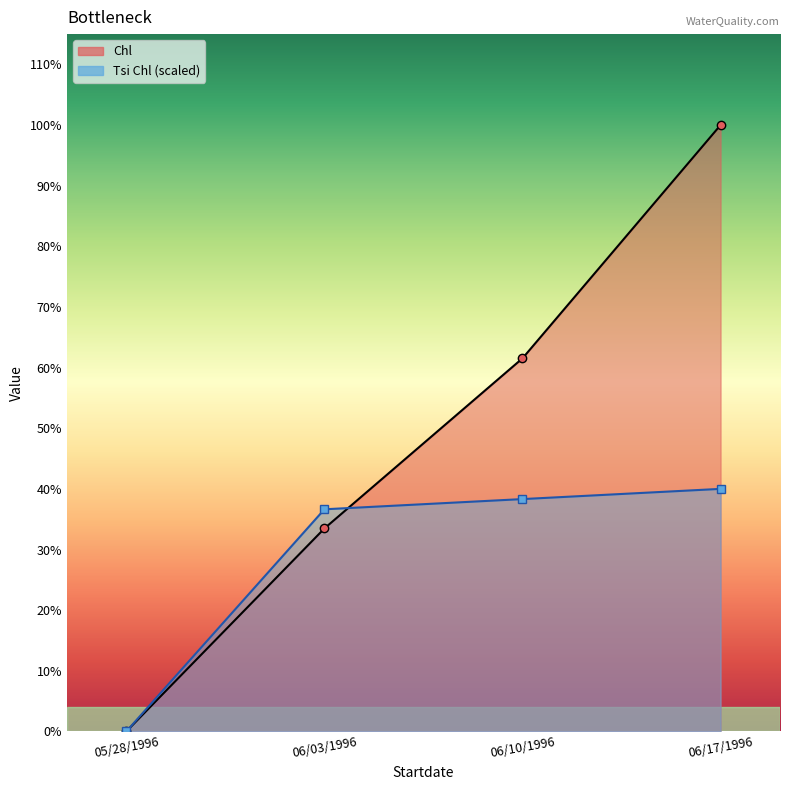

Reading left to right, transcribe all the data shown in this chart.

Chl: 0.0	958.0	1761.0	2862.0
Tsi Chl: 0.0	1048.4	1096.6	1144.8